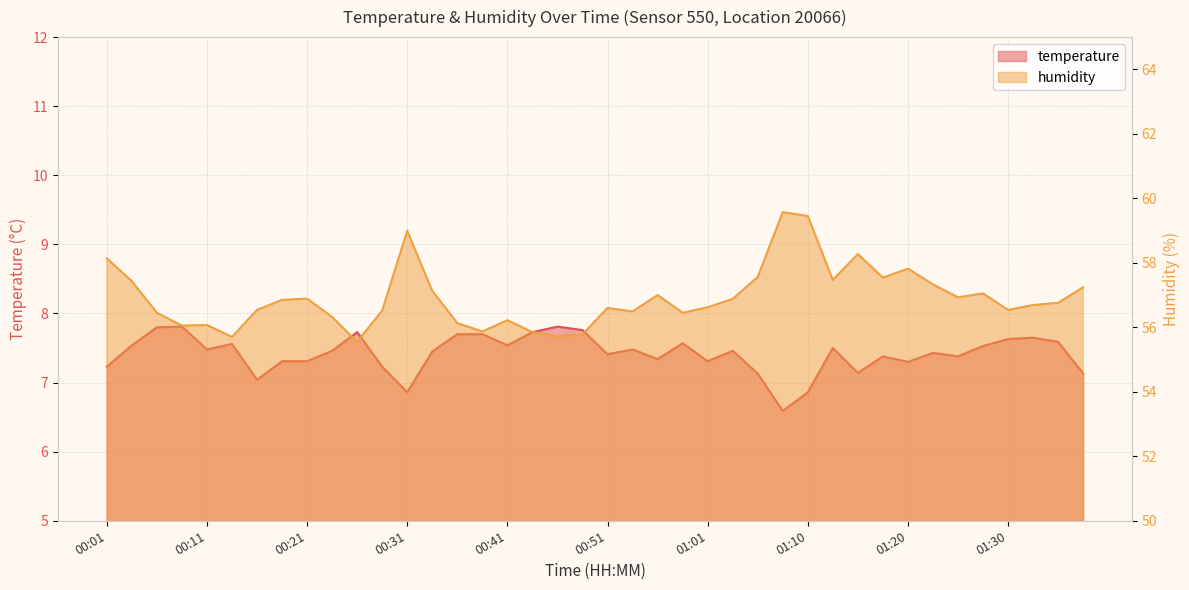

What are all the series names shown in the legend?

temperature, humidity